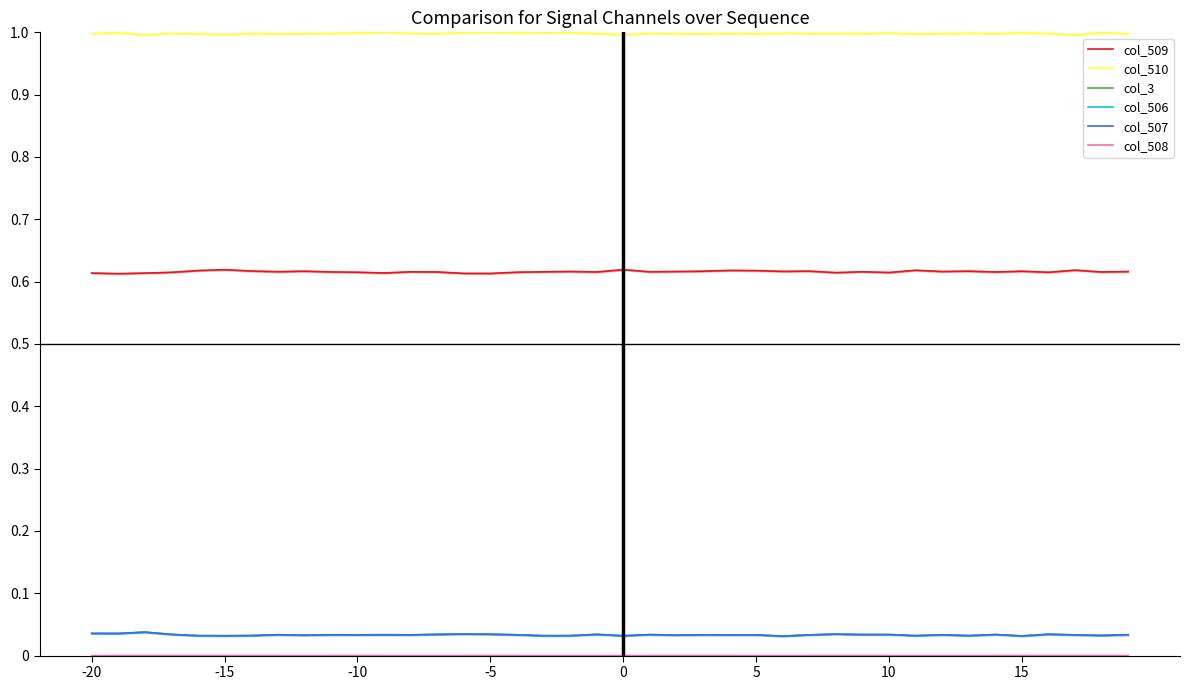

At how many categories does at least one series exceed 0?

40